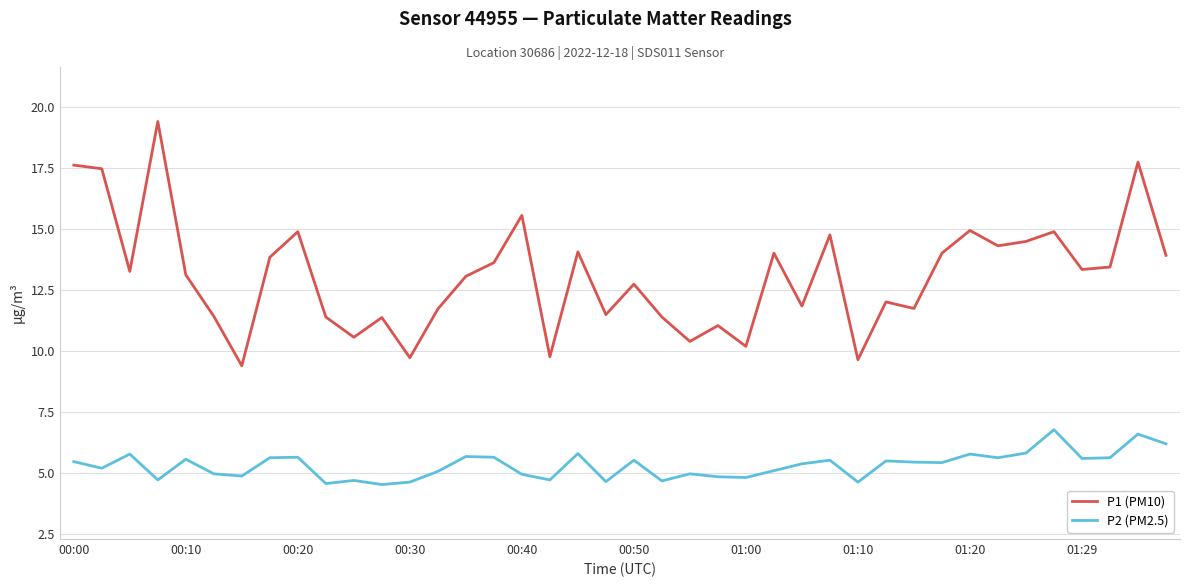

What is the minimum value for P1 (PM10)?

9.4